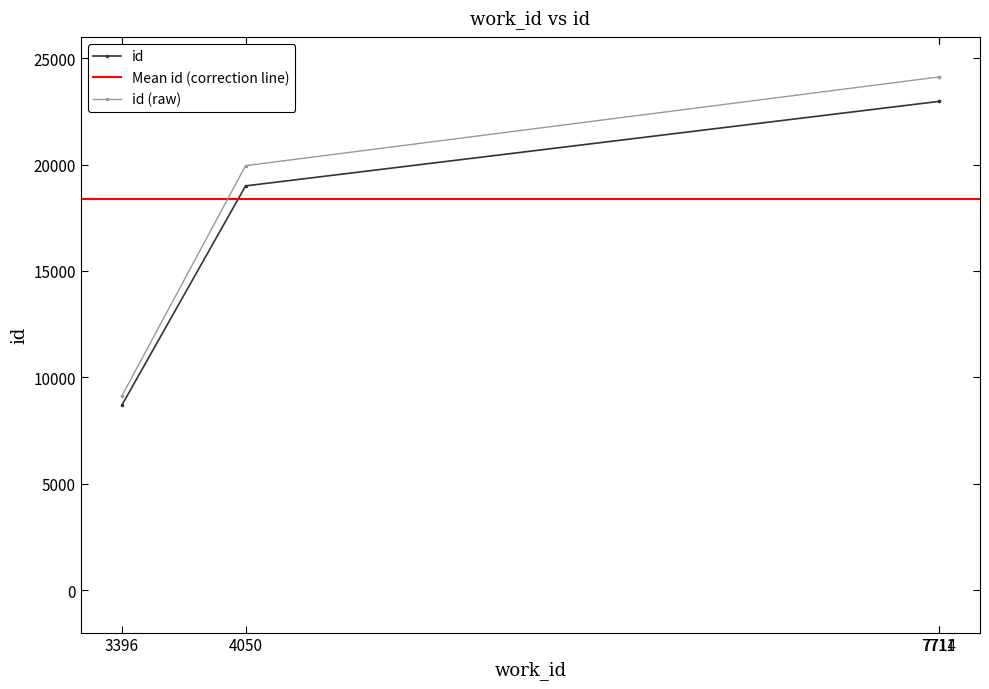

What is the change in value from 4050 to 7711?

+3969